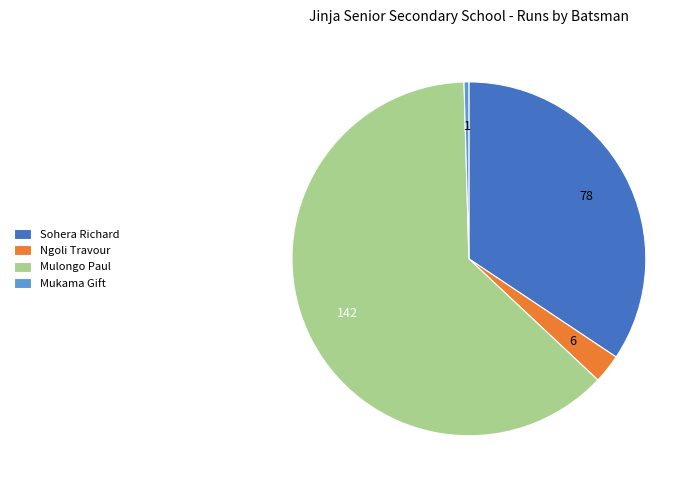

Between Mulongo Paul and Mukama Gift, which is larger?

Mulongo Paul